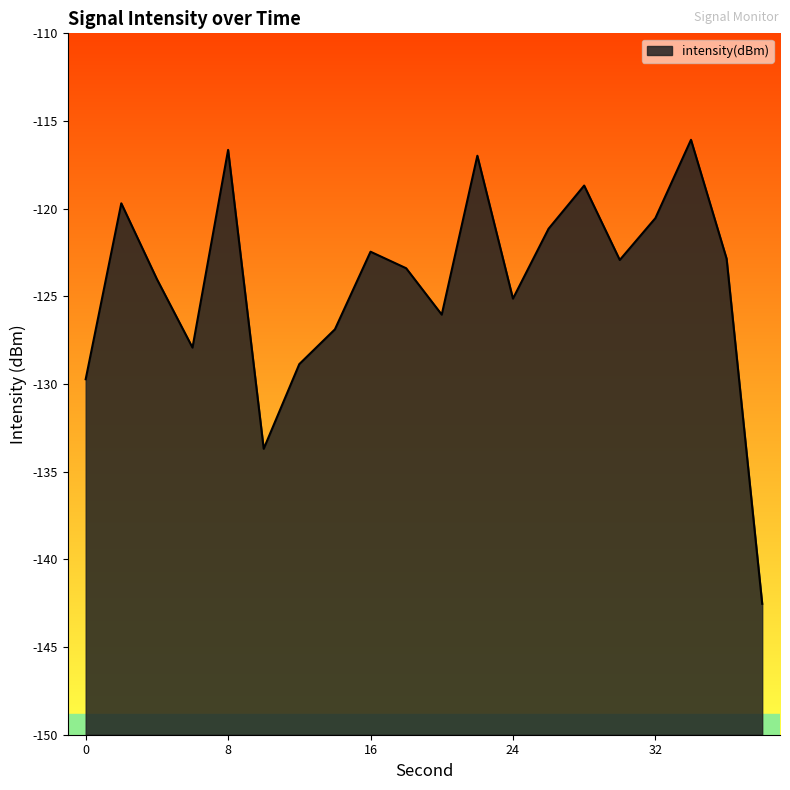

What is the average value?

-124.3